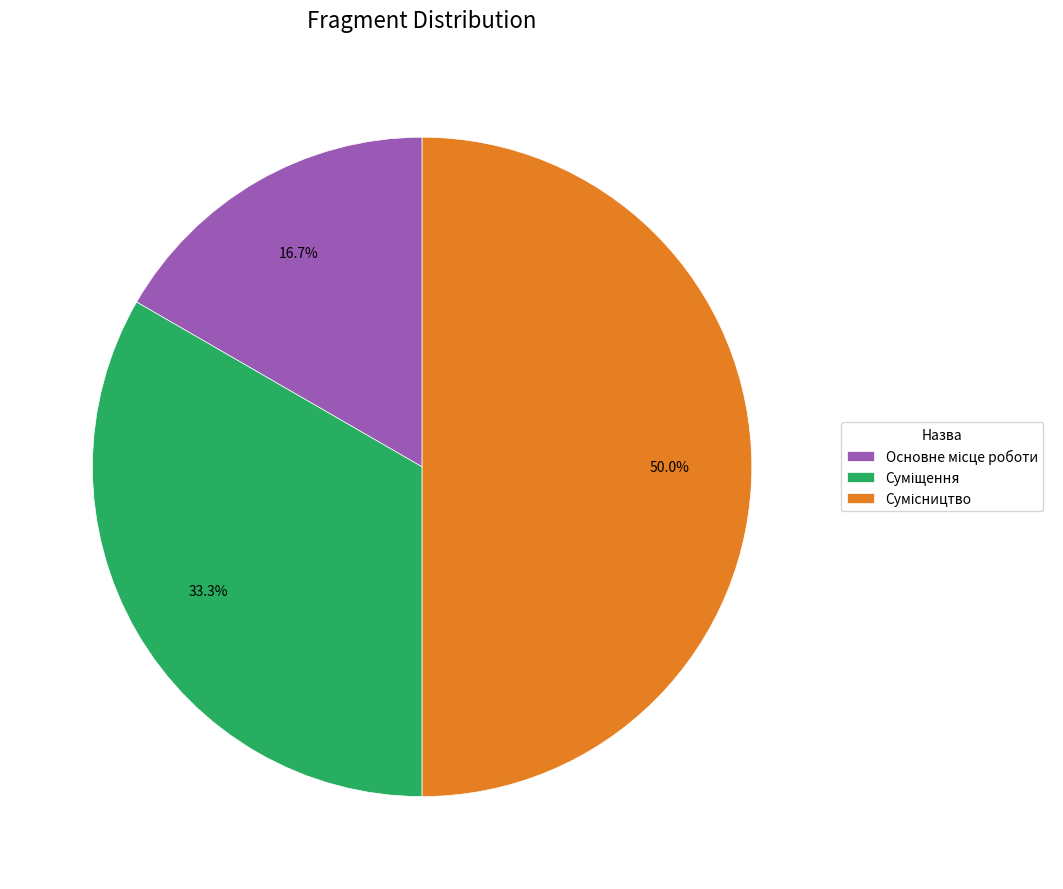

How many slices are in this pie chart?

3